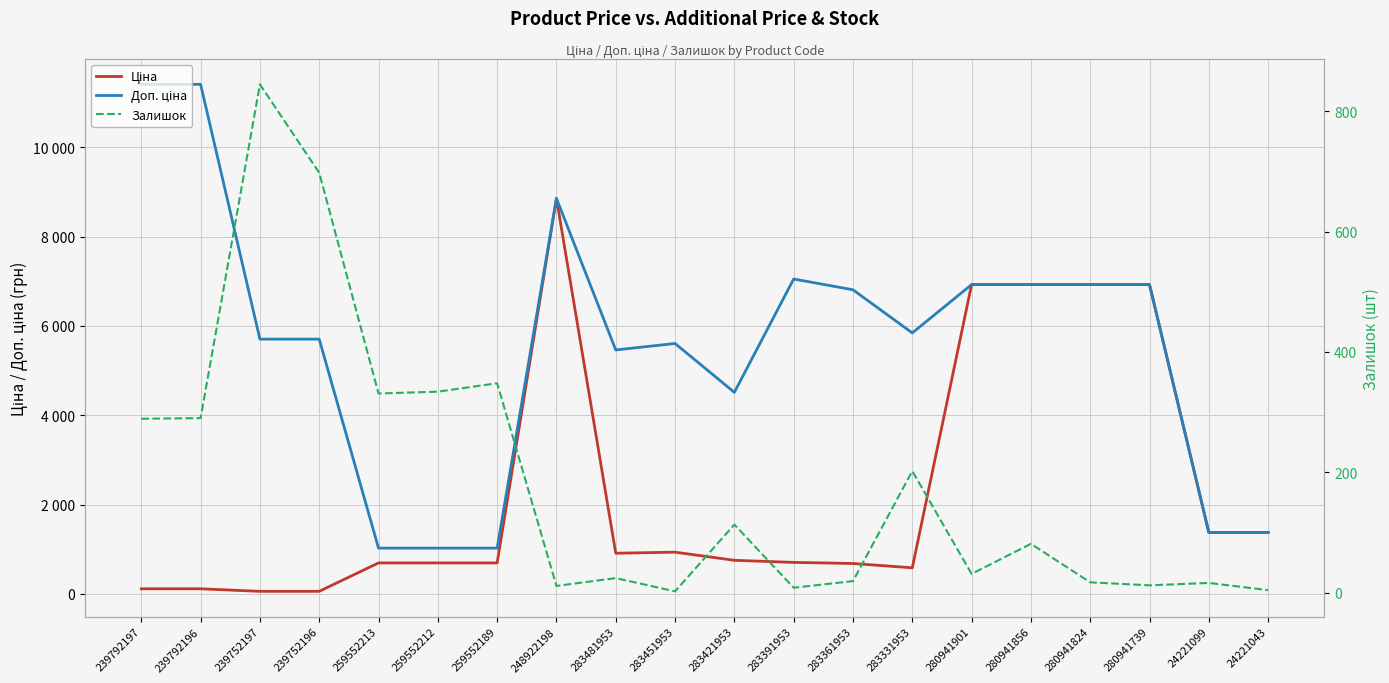

What is the total value across all series at 283421953?

5378.5